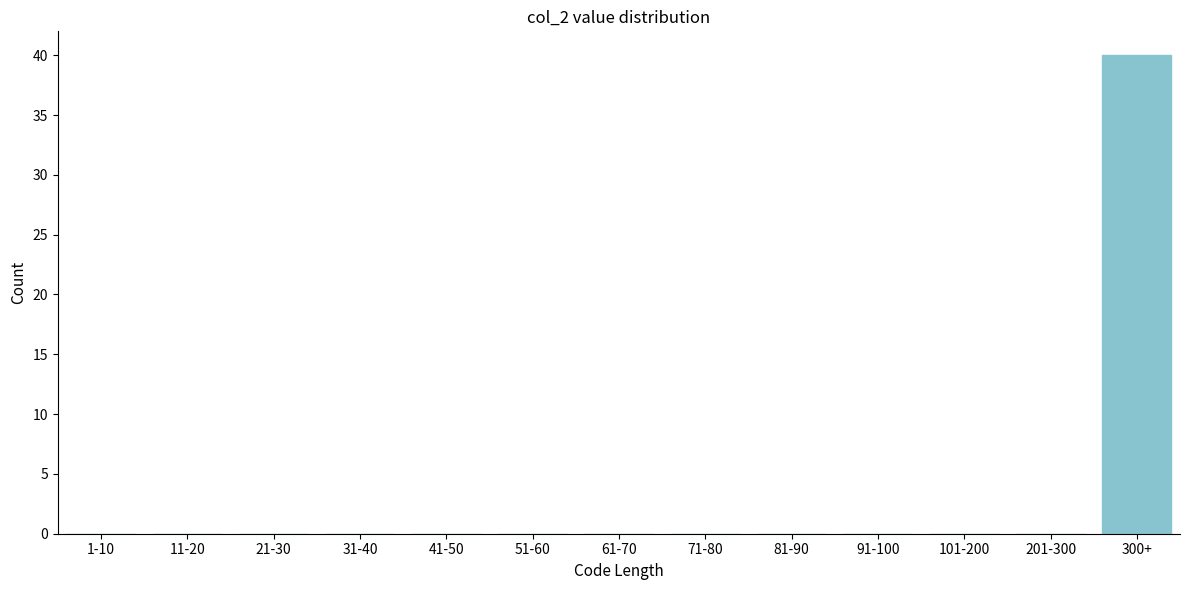

Reading left to right, extract all data points from this chart.

1-10=0	11-20=0	21-30=0	31-40=0	41-50=0	51-60=0	61-70=0	71-80=0	81-90=0	91-100=0	101-200=0	201-300=0	300+=40